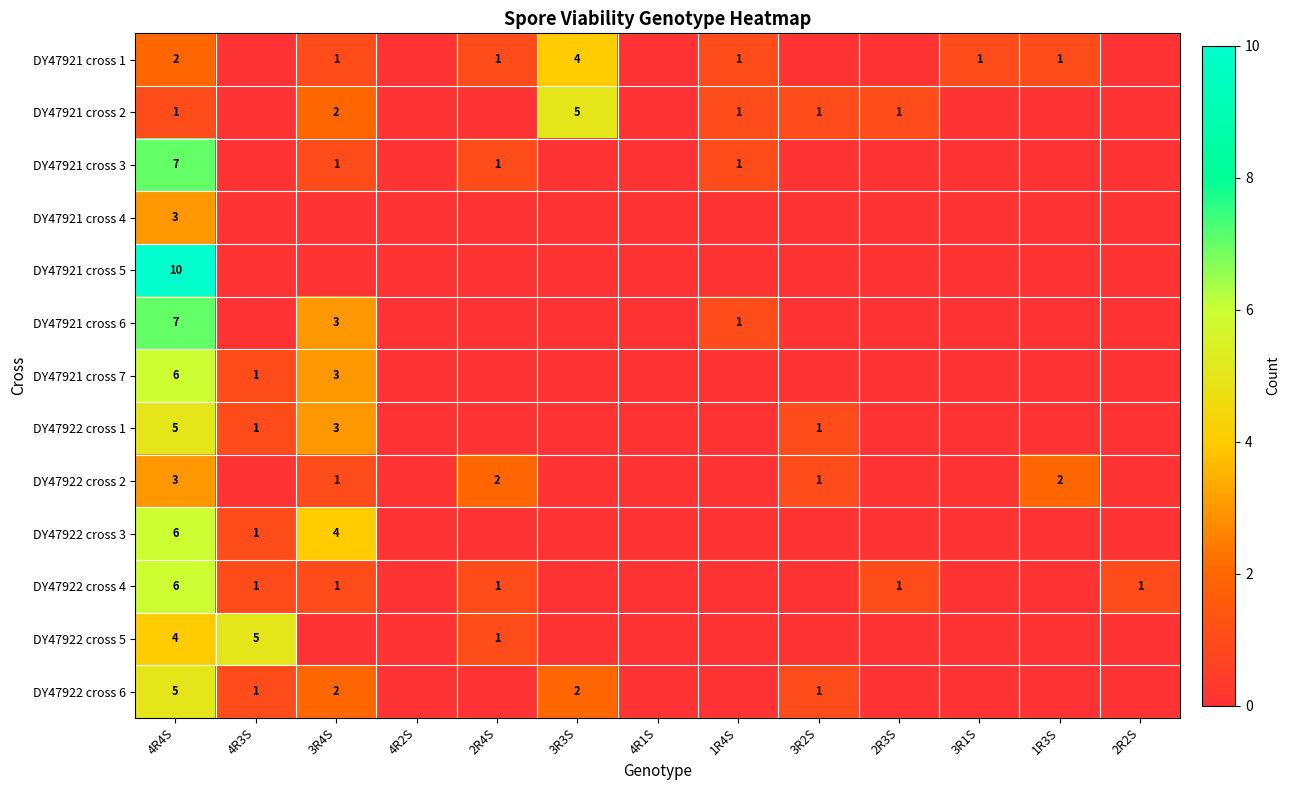

True or false: DY47921 cross 3 has a value of 1 at 1R4S.

True